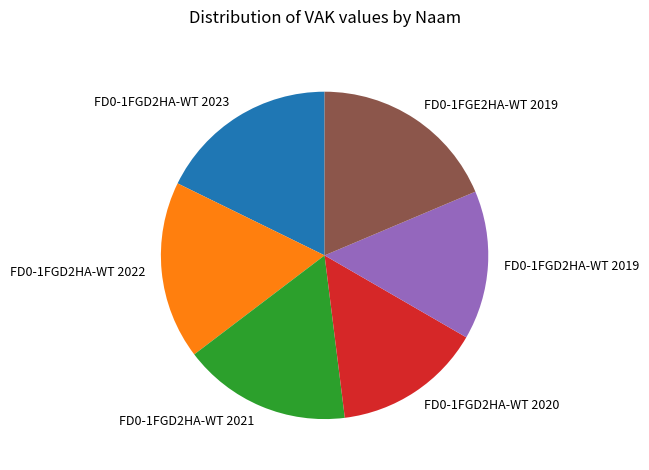

Does FD0-1FGE2HA-WT 2019 represent more than half of the total?

No